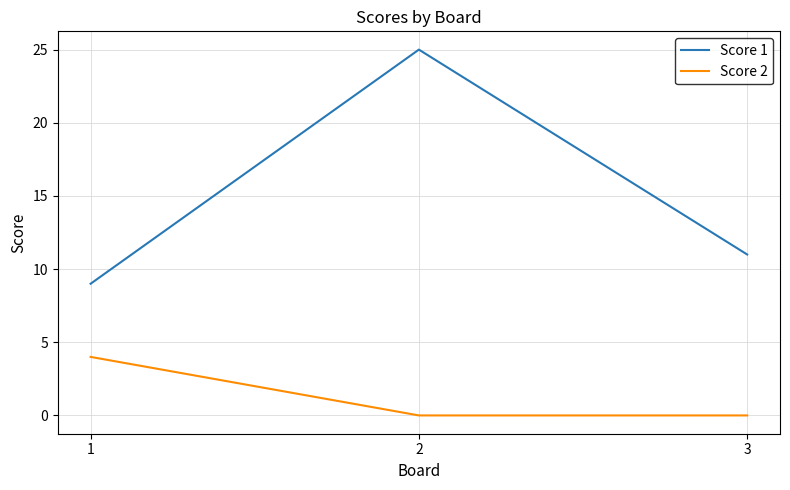

What is the minimum value for Score 1?

9